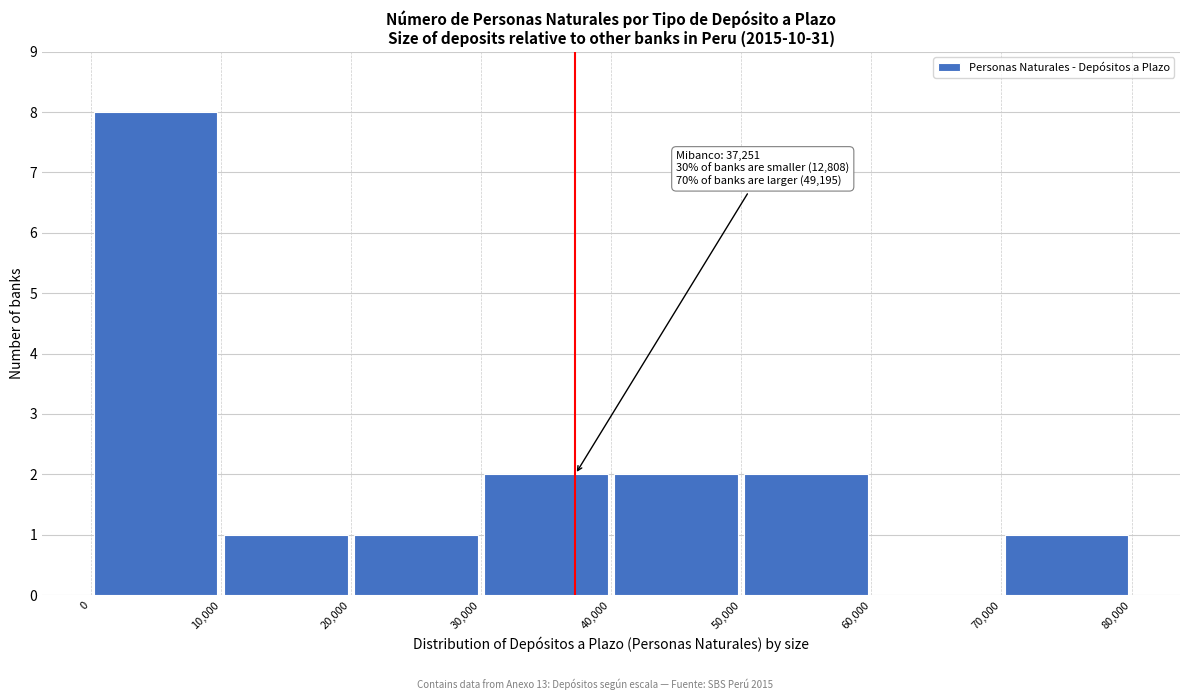

Over which range of the x-axis is the bar tallest?

0 to 10,000